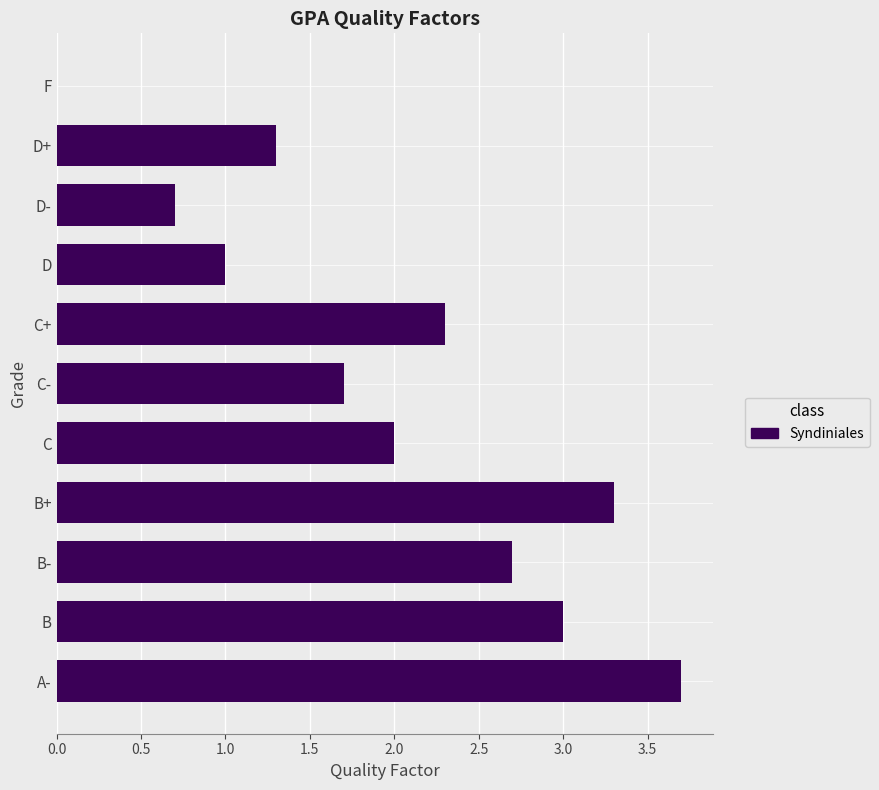

Where is the data nearest to the value 1?

D